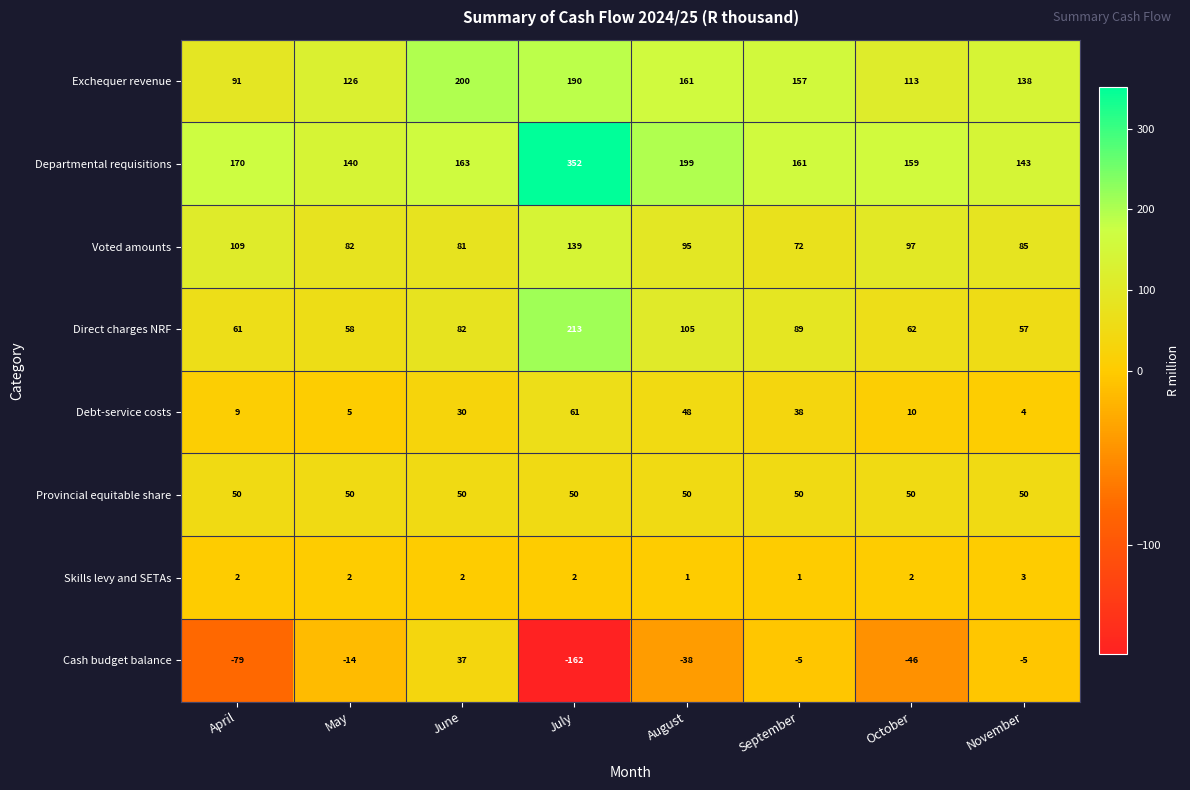

Between June and September, which series saw the biggest shift?

Exchequer revenue